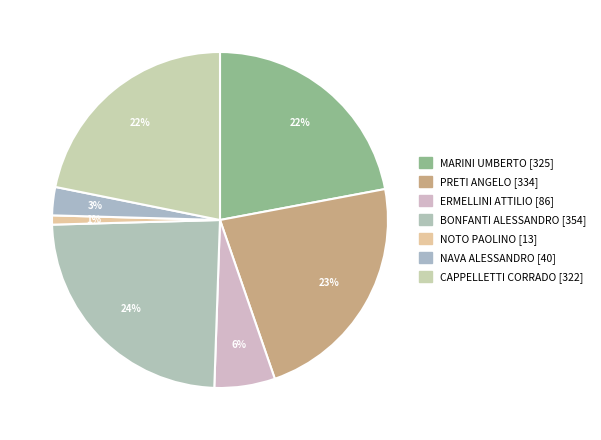

Which slice is the largest?

BONFANTI ALESSANDRO